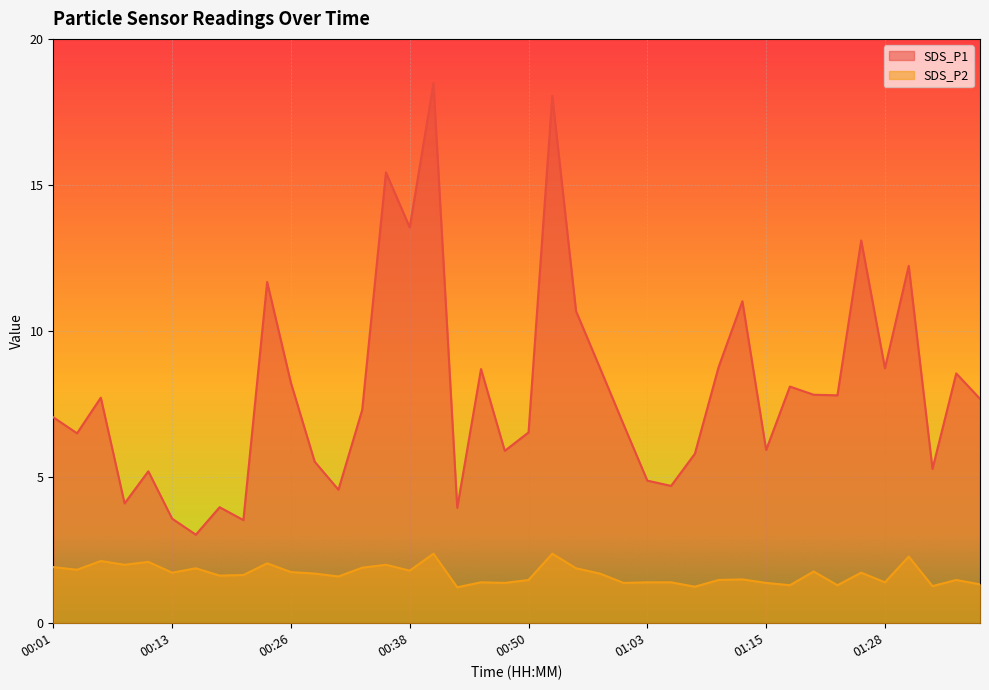

Reading left to right, transcribe all the data shown in this chart.

SDS_P1: 7.0	6.5	7.7	4.1	5.2	3.6	3.0	4.0	3.5	11.7	8.2	5.5	4.6	7.3	15.4	13.6	18.5	4.0	8.7	5.9	6.5	18.1	10.7	8.8	6.8	4.9	4.7	5.8	8.8	11.0	5.9	8.1	7.8	7.8	13.1	8.7	12.2	5.3	8.6	7.7
SDS_P2: 1.9	1.8	2.1	2.0	2.1	1.7	1.9	1.6	1.6	2.0	1.8	1.7	1.6	1.9	2.0	1.8	2.4	1.2	1.4	1.4	1.5	2.4	1.9	1.7	1.4	1.4	1.4	1.2	1.5	1.5	1.4	1.3	1.8	1.3	1.7	1.4	2.3	1.3	1.5	1.3